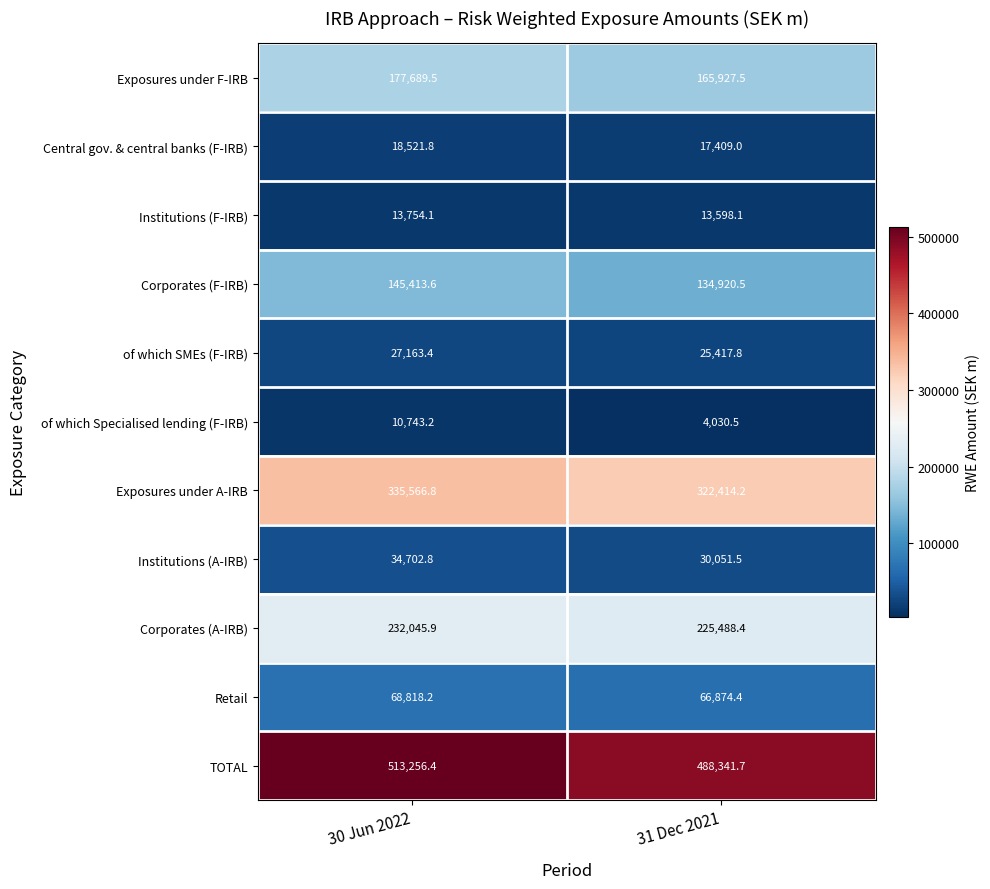

Reading left to right, extract all data points from this chart.

Exposures under F-IRB: 177689.5	165927.5
Central gov. & central banks (F-IRB): 18521.8	17409.0
Institutions (F-IRB): 13754.1	13598.1
Corporates (F-IRB): 145413.6	134920.5
of which SMEs (F-IRB): 27163.4	25417.8
of which Specialised lending (F-IRB): 10743.2	4030.5
Exposures under A-IRB: 335566.8	322414.2
Institutions (A-IRB): 34702.8	30051.5
Corporates (A-IRB): 232045.9	225488.4
Retail: 68818.2	66874.4
TOTAL: 513256.4	488341.7